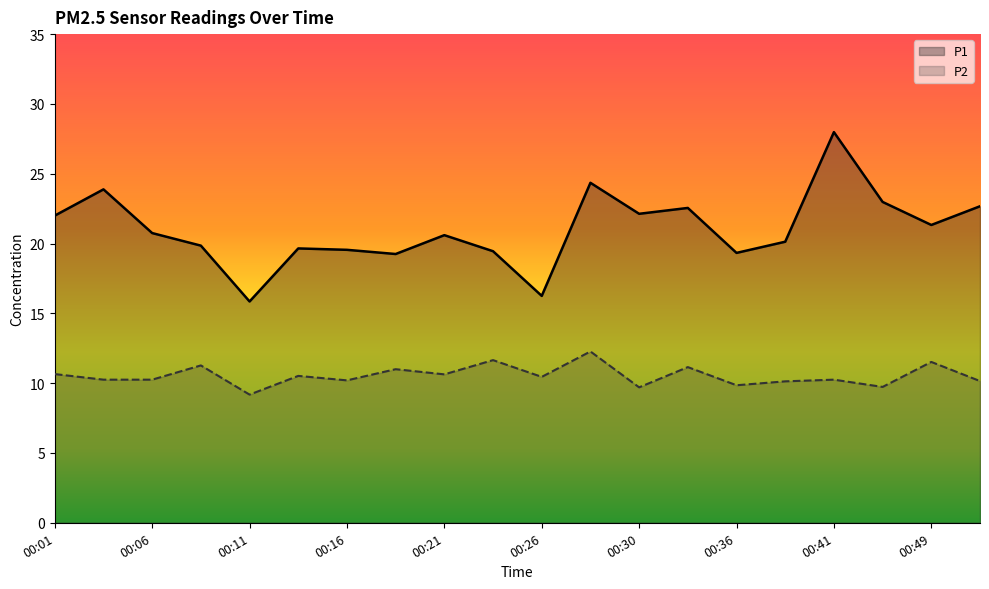

True or false: P2 has a value of 18.4 at 00:06.

False